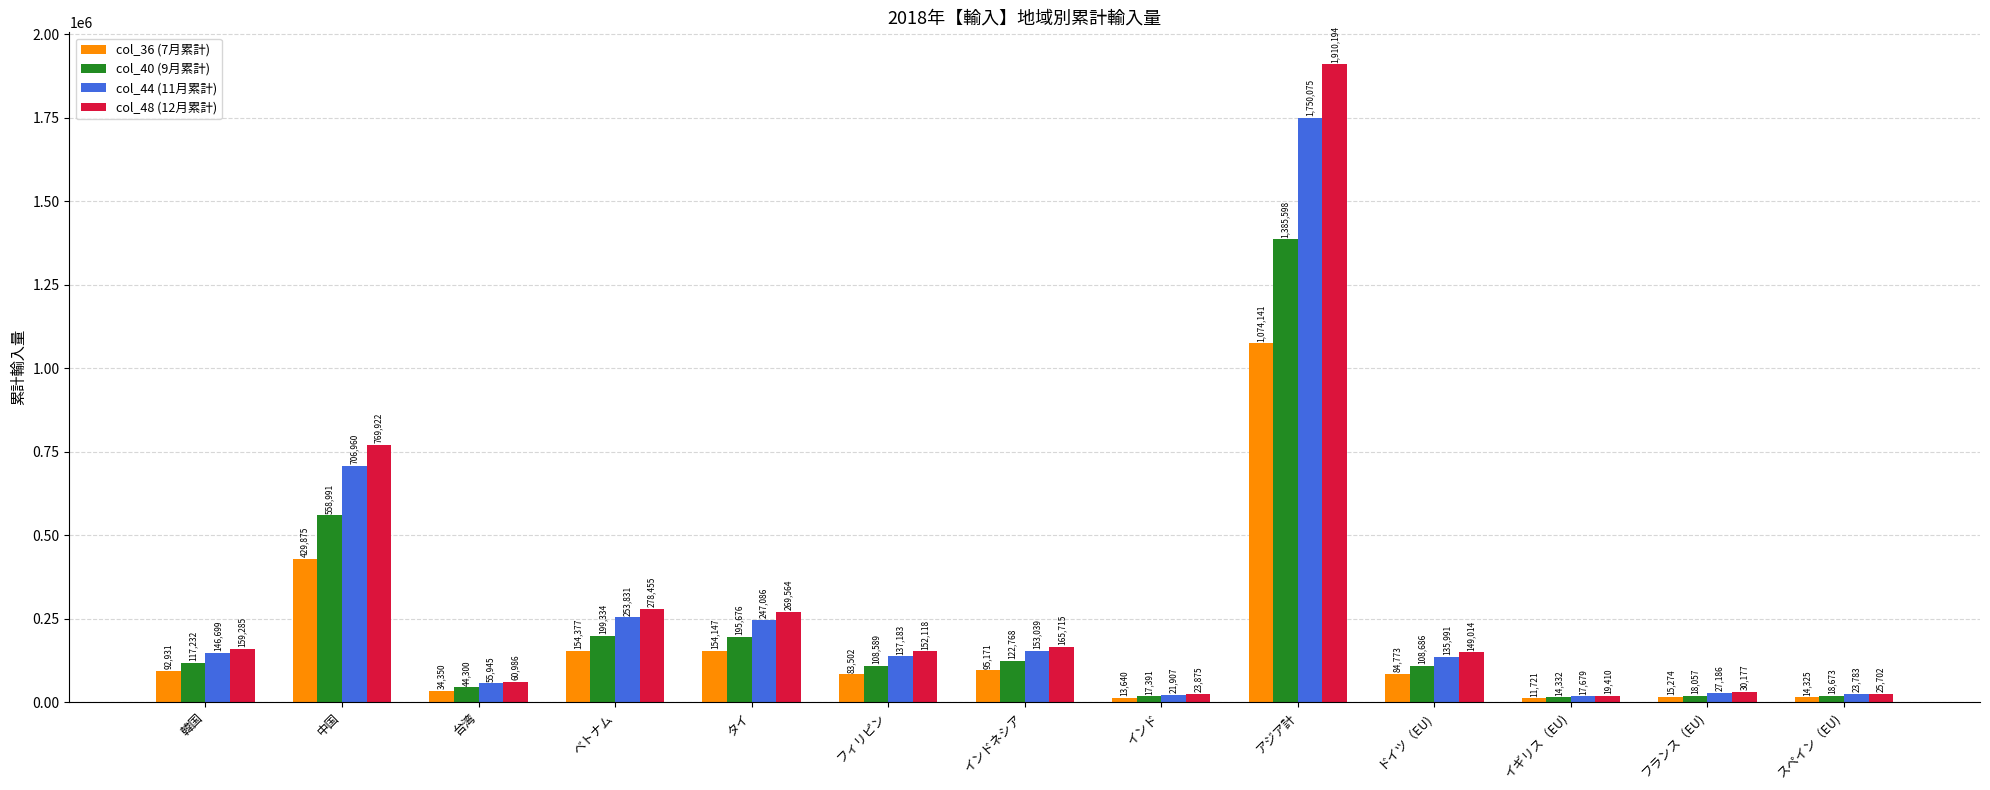

The col_36 (7月累計) series shows 169650 at 中国. True or false?

False